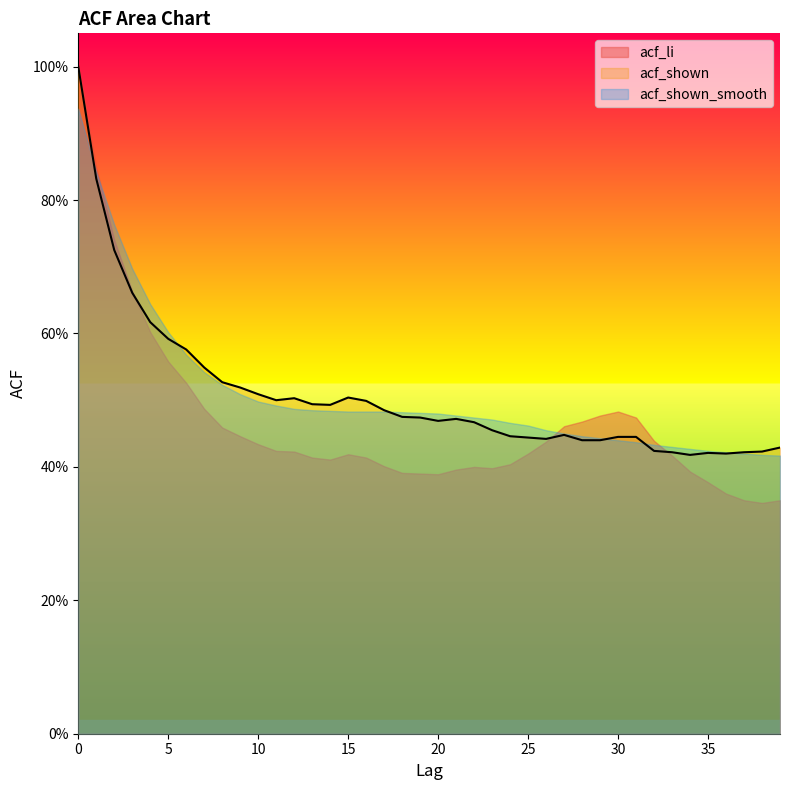

Is it true that acf_li equals 0.4 at 34?

True